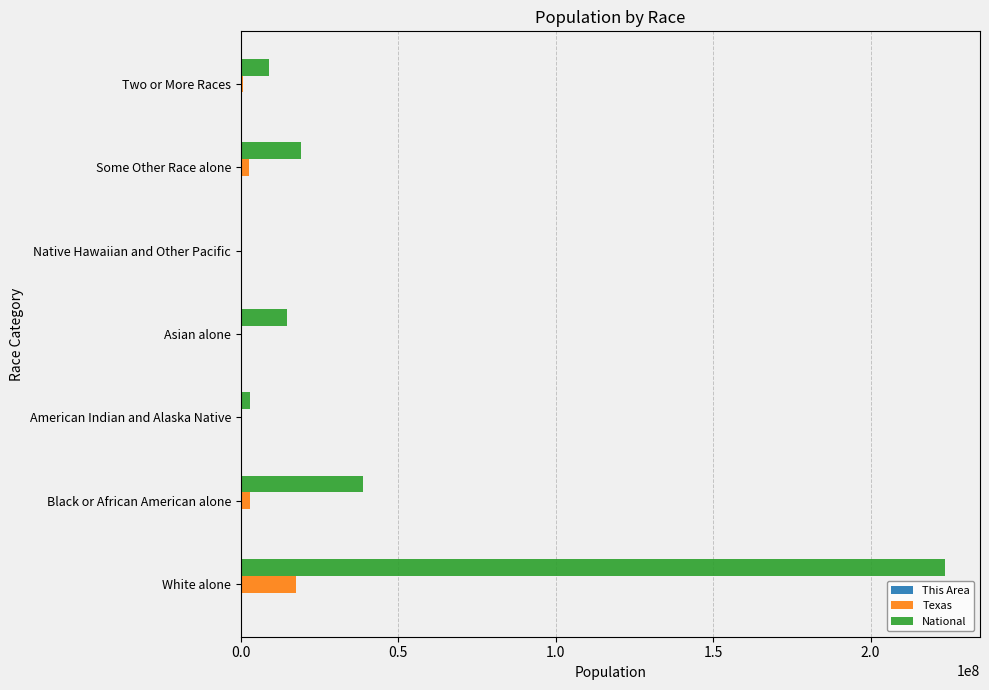

Which series has the largest total across all categories?

National